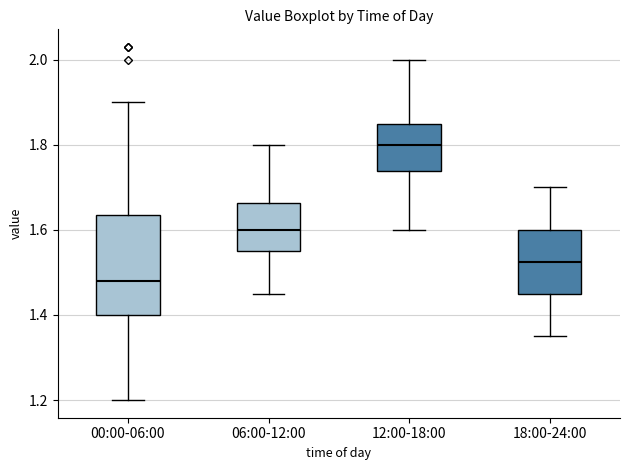

Which box has the lowest median line?

00:00-06:00